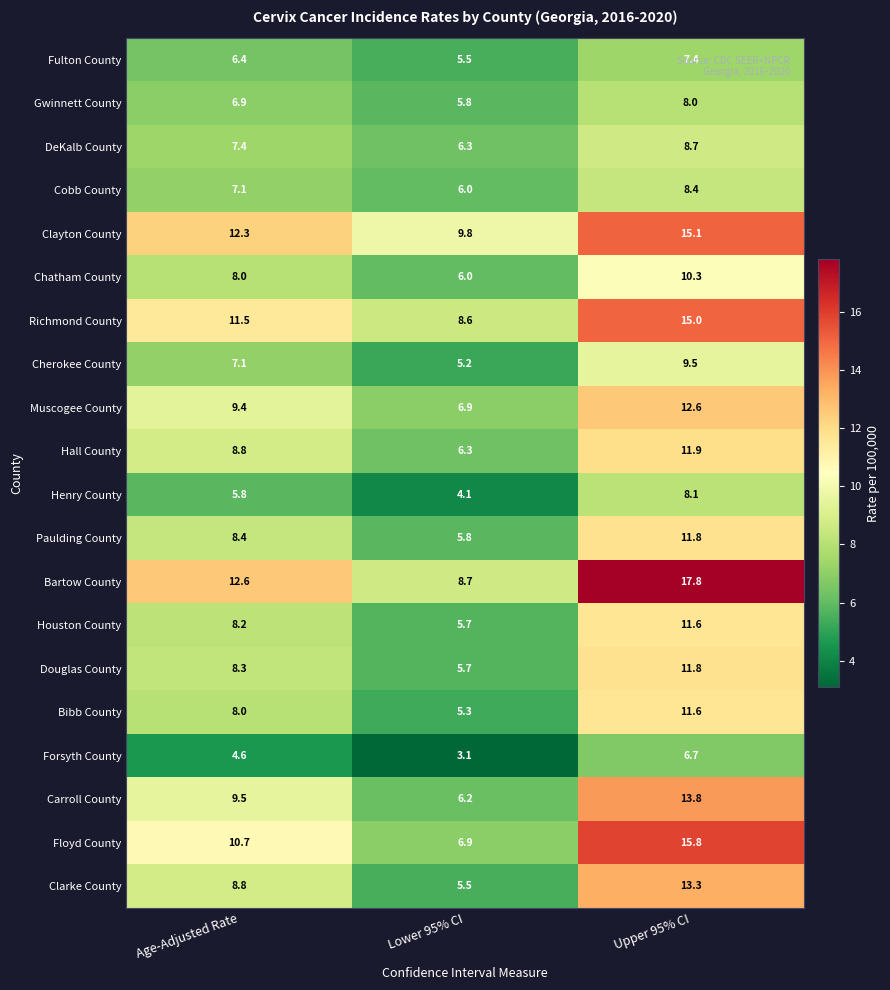

Rank the categories by Bibb County value from highest to lowest.

Upper 95% CI, Age-Adjusted Rate, Lower 95% CI